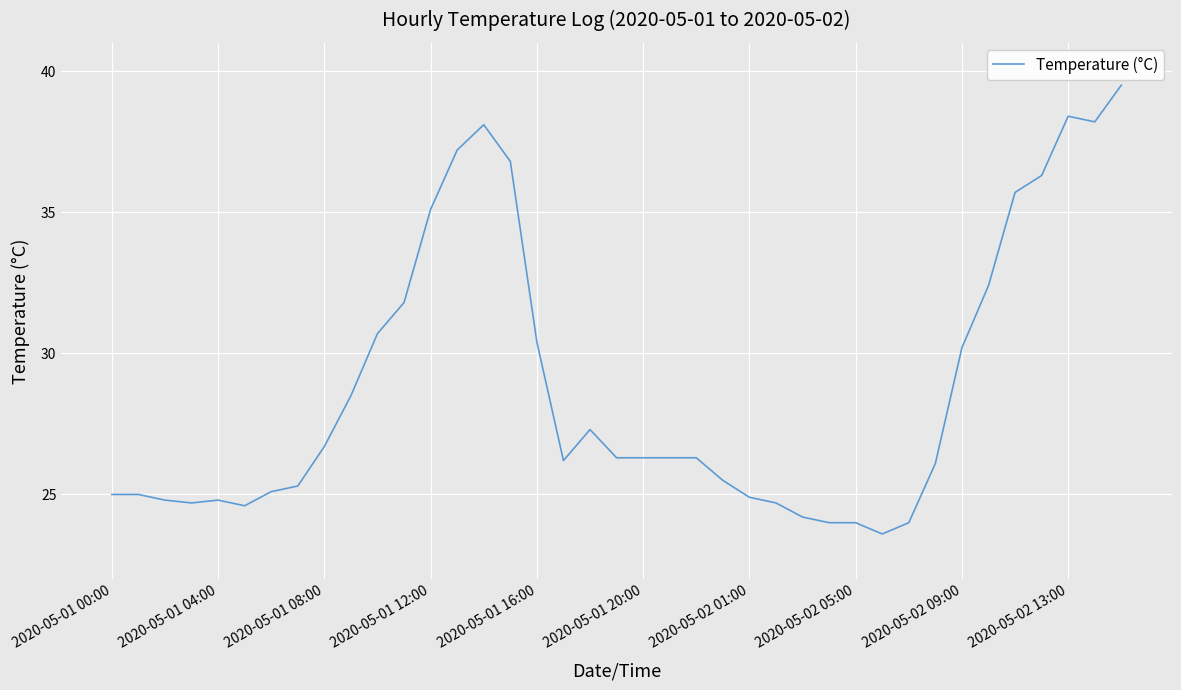

What is the greatest value displayed?

39.5